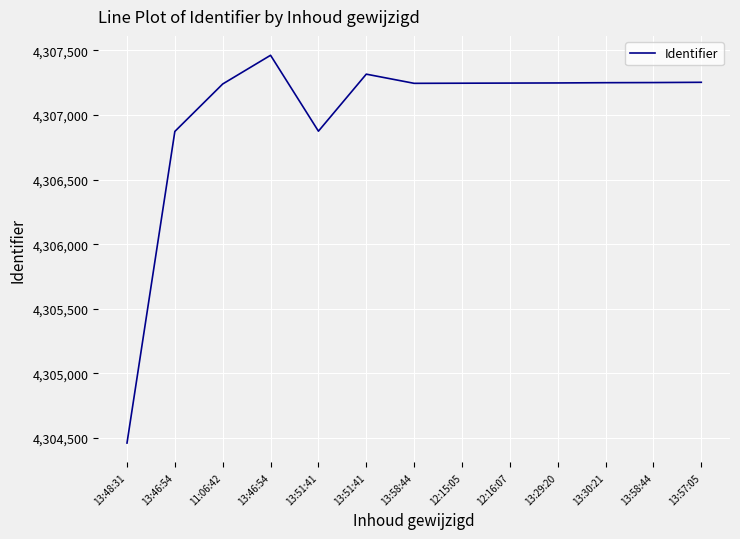

Is this an area chart (filled region under the line)?

No